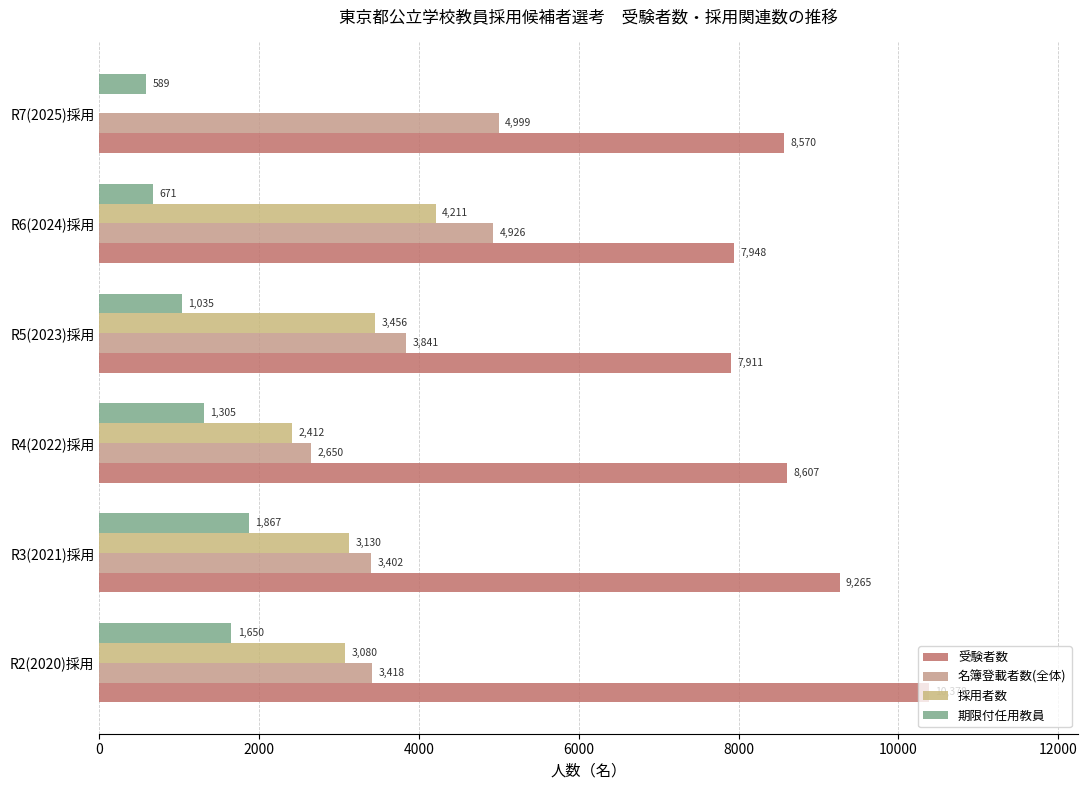

What is the value of the 名簿登載者数(全体) bar at the 3rd from the left?

2650